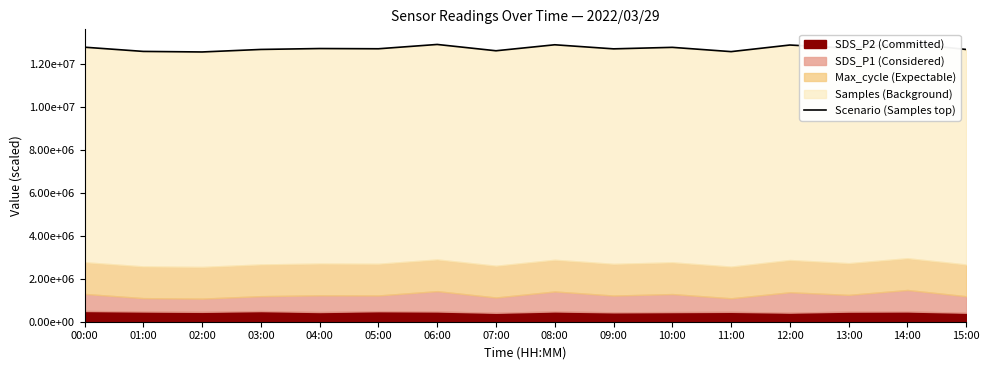

What is the label of the 13th point from the right?

03:00